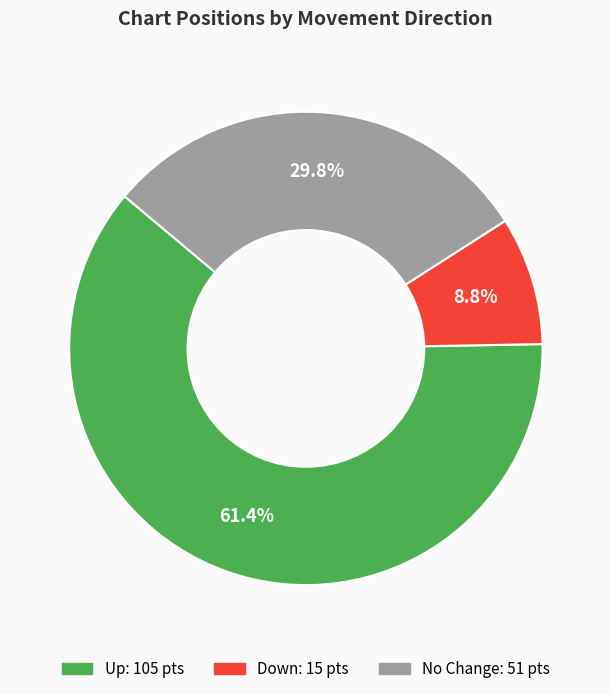

How many segments does this pie chart have?

3